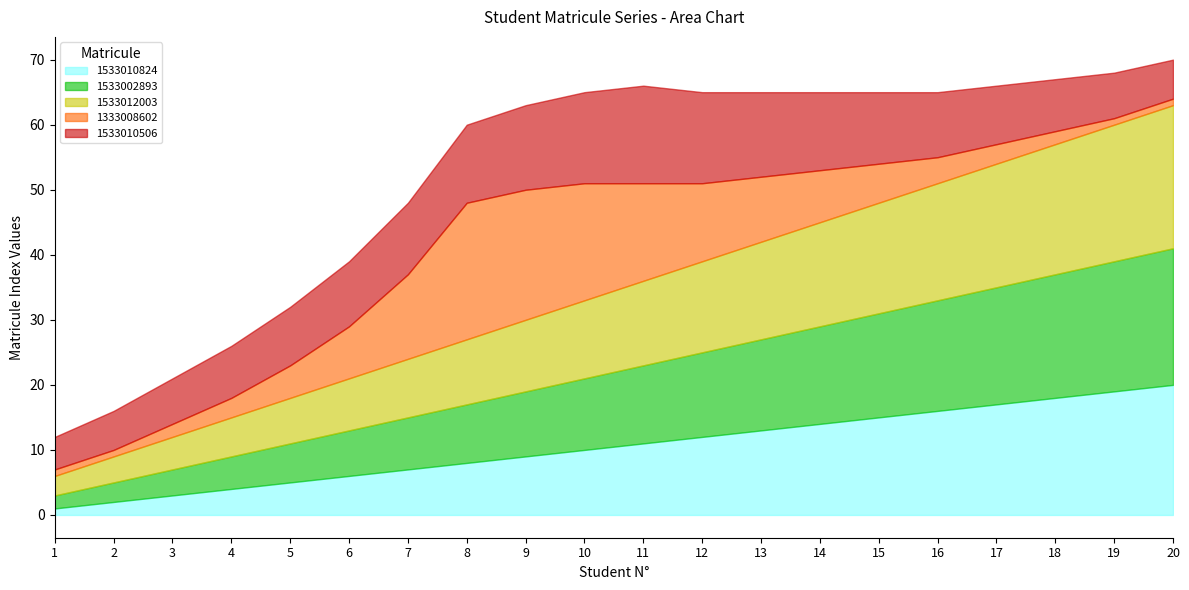

At which label does 1333008602 reach its minimum?

1